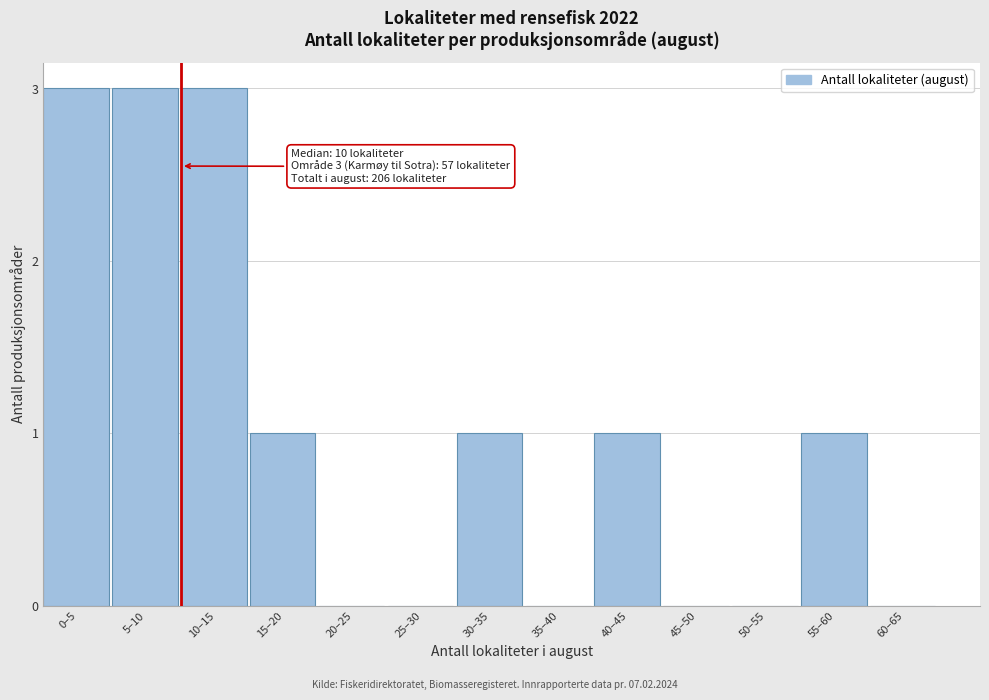

Reading left to right, what are all the values shown in this chart?

0–5=3	5–10=3	10–15=3	15–20=1	20–25=0	25–30=0	30–35=1	35–40=0	40–45=1	45–50=0	50–55=0	55–60=1	60–65=0